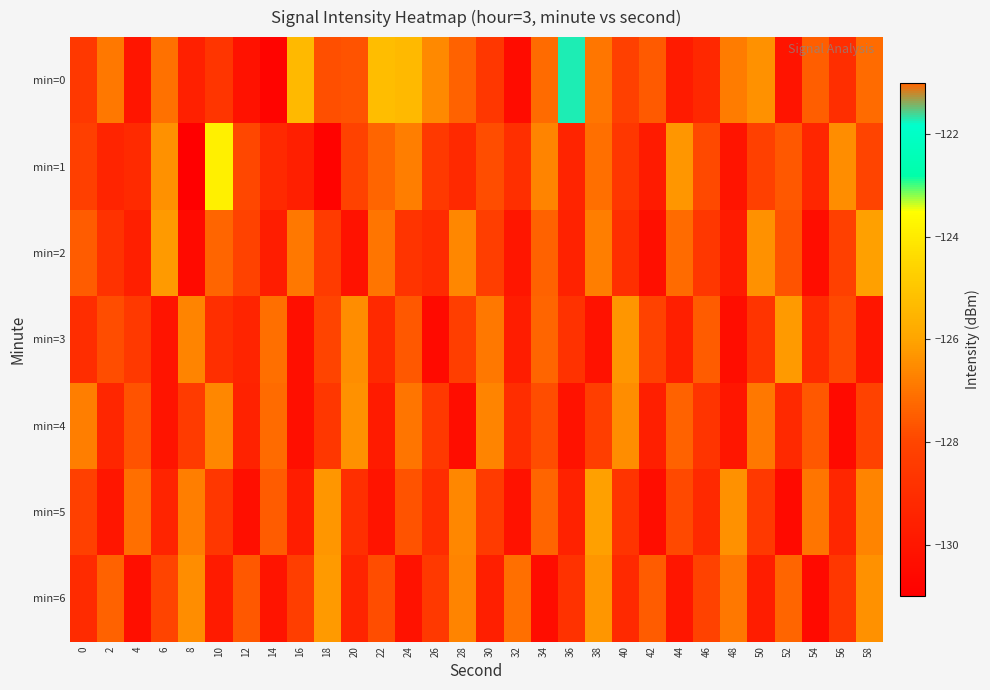

At which category is the sum across all series the highest?

38